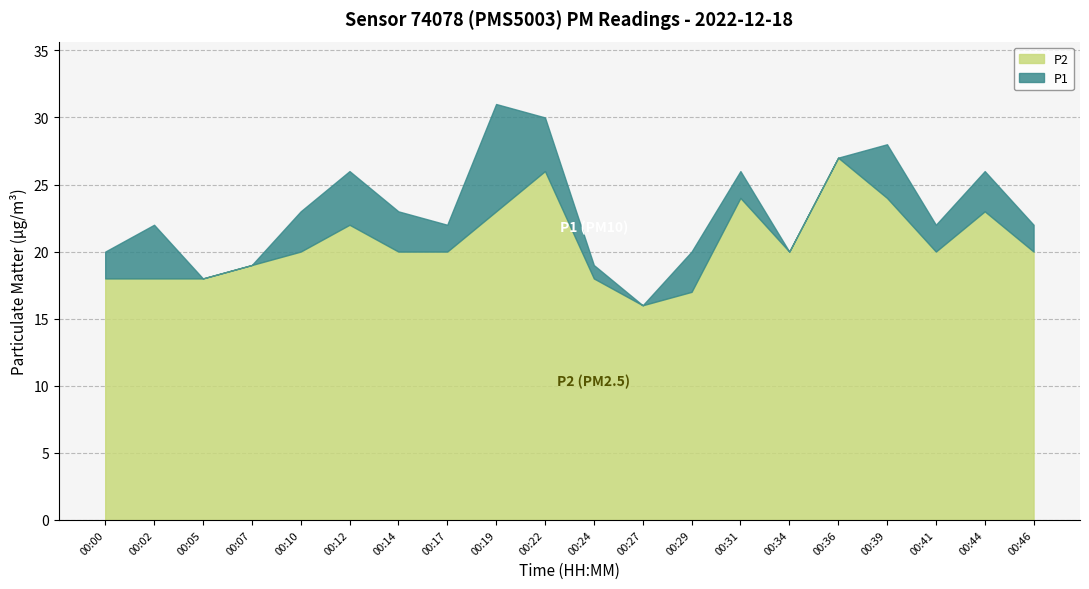

What is the sum of all P1 values?

460